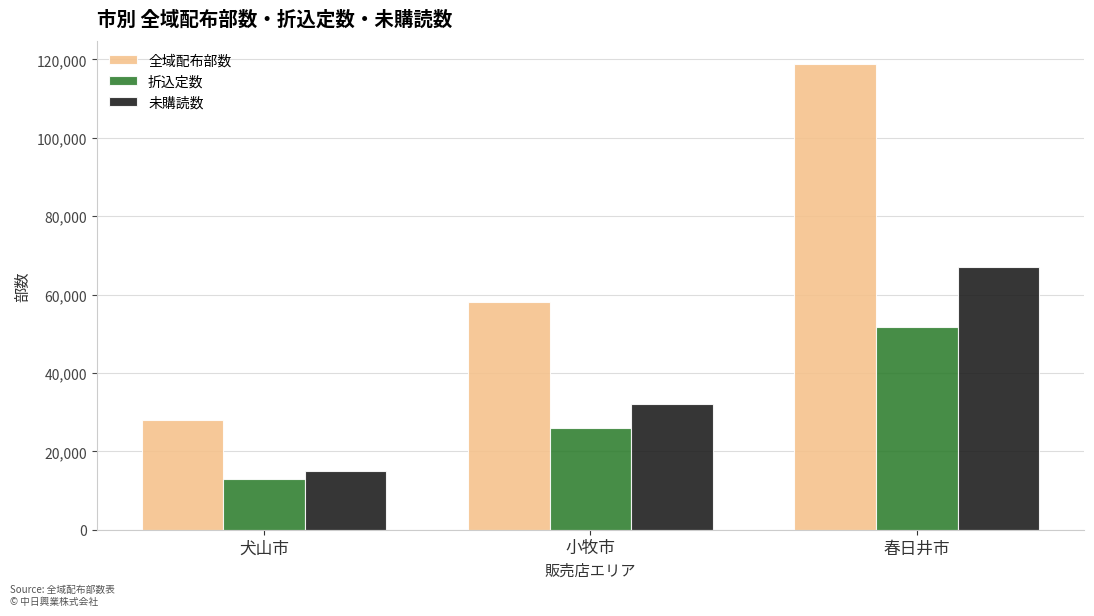

What is the difference between the maximum and minimum values in the 全域配布部数 series?

90700